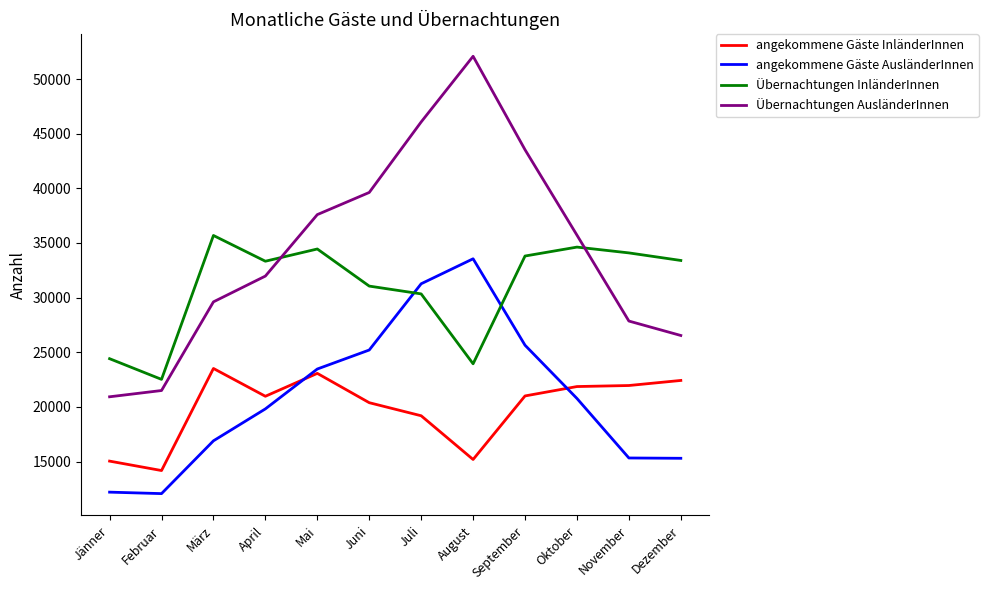

Where do angekommene Gäste InländerInnen and angekommene Gäste AusländerInnen first cross each other?

April and Mai